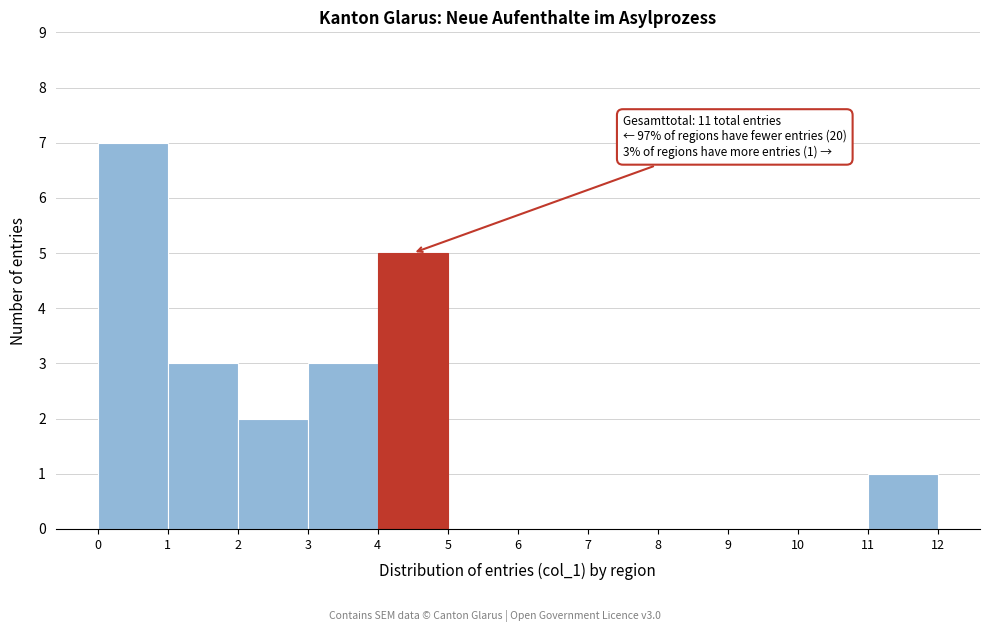

Over which range of the x-axis is the bar tallest?

0 to 1